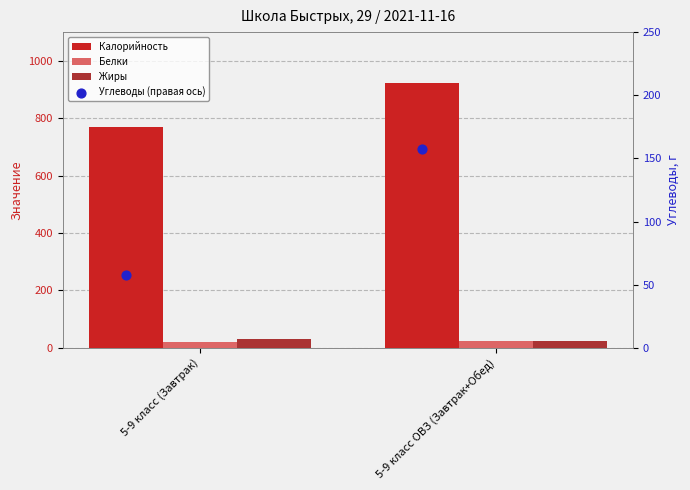

Is the value of Калорийность at 5-9 класс ОВЗ (Завтрак+Обед) greater than the value of Белки at 5-9 класс (Завтрак)?

Yes